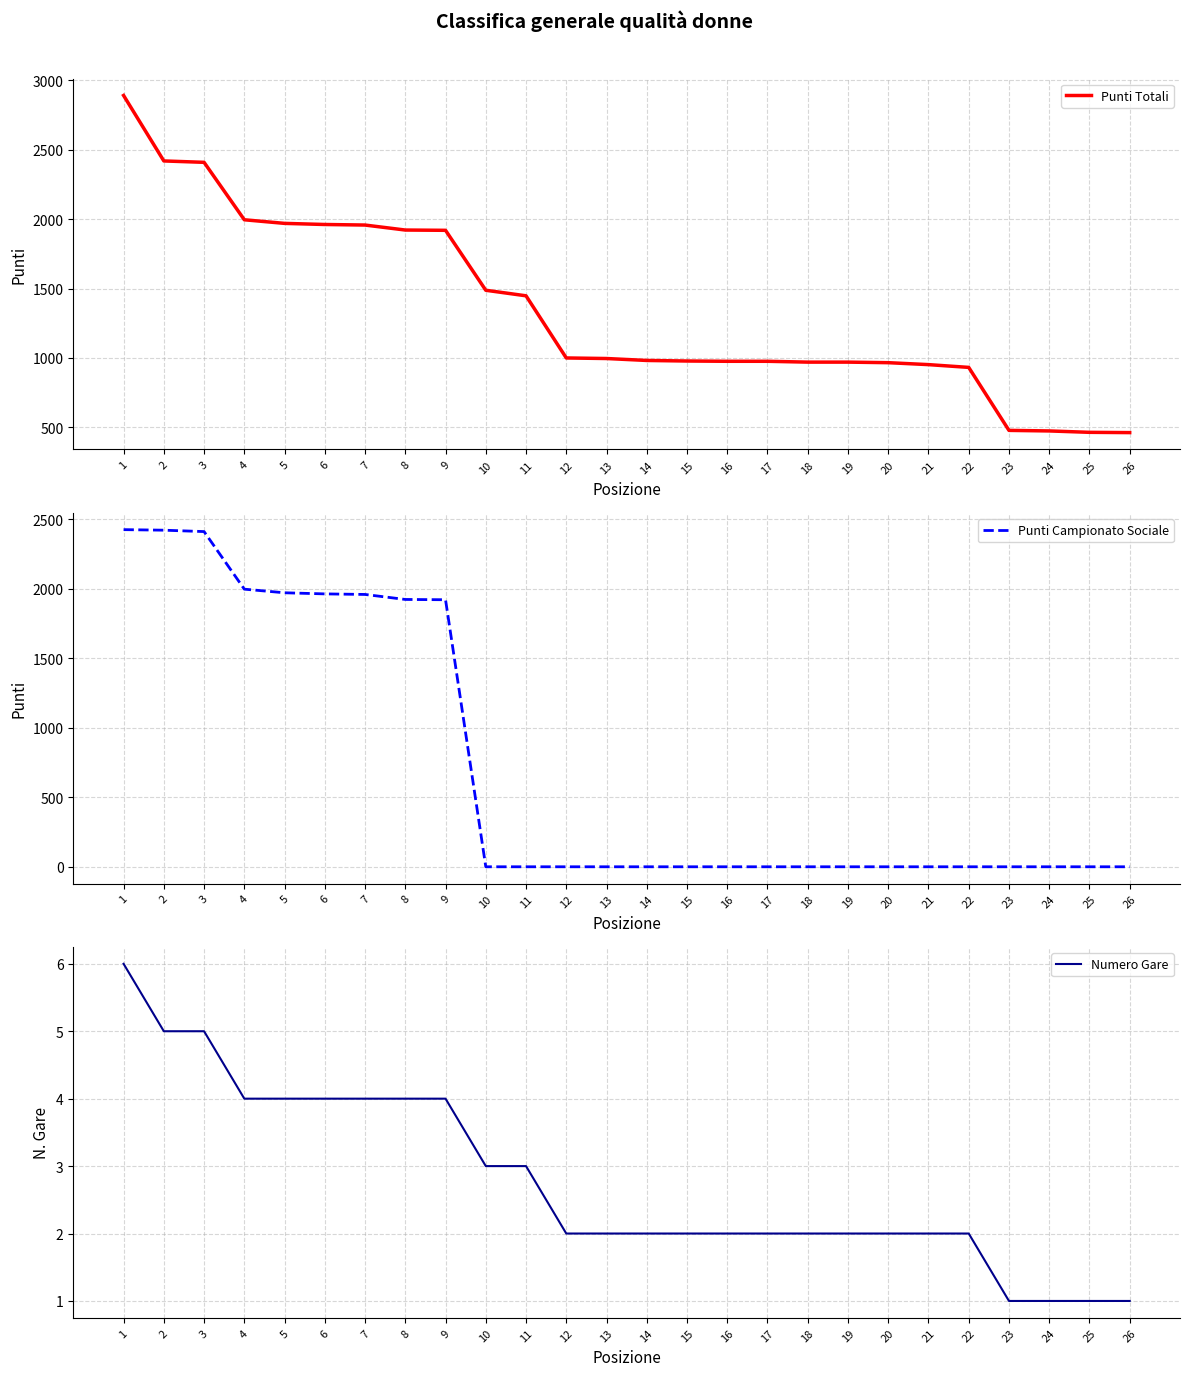

What is the sum of the Punti Totali values at 9 and 22?

2852